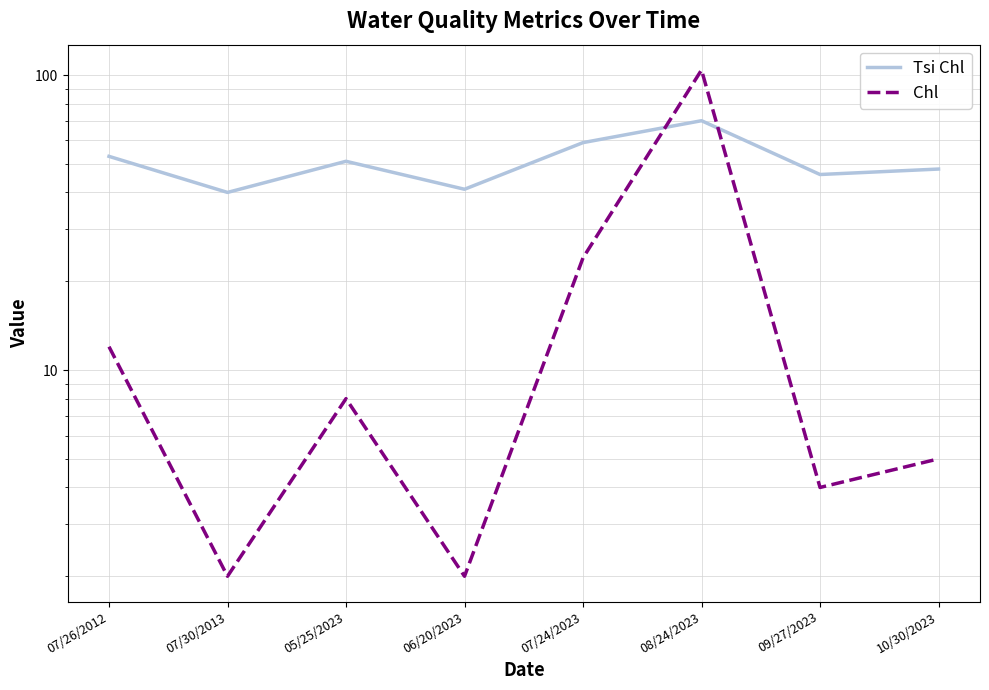

What is the total value across all series at 08/24/2023?

174